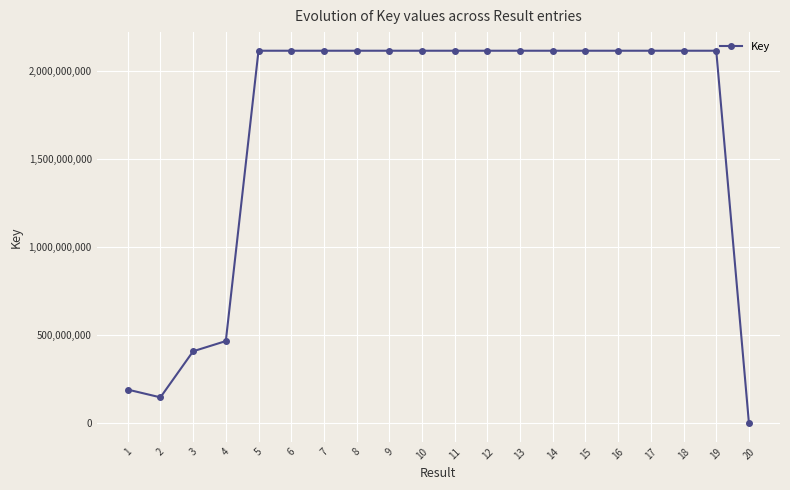

The value at 4 is 466819687. True or false?

True